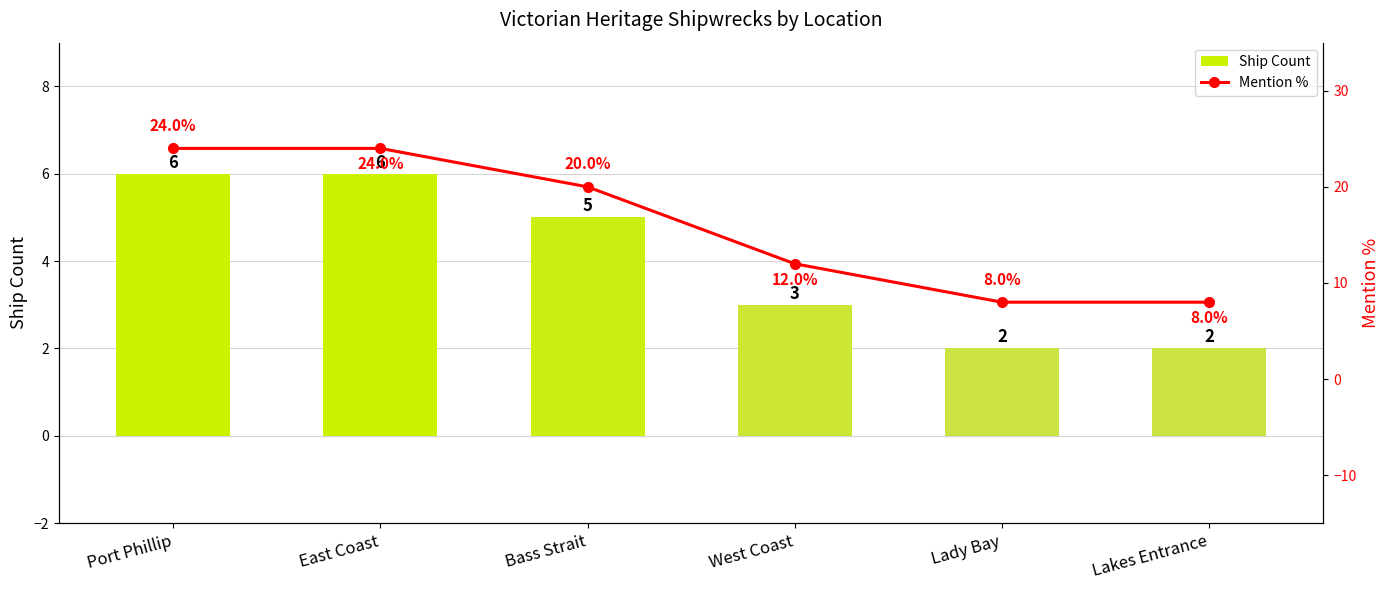

What is the minimum value for Ship Count?

2